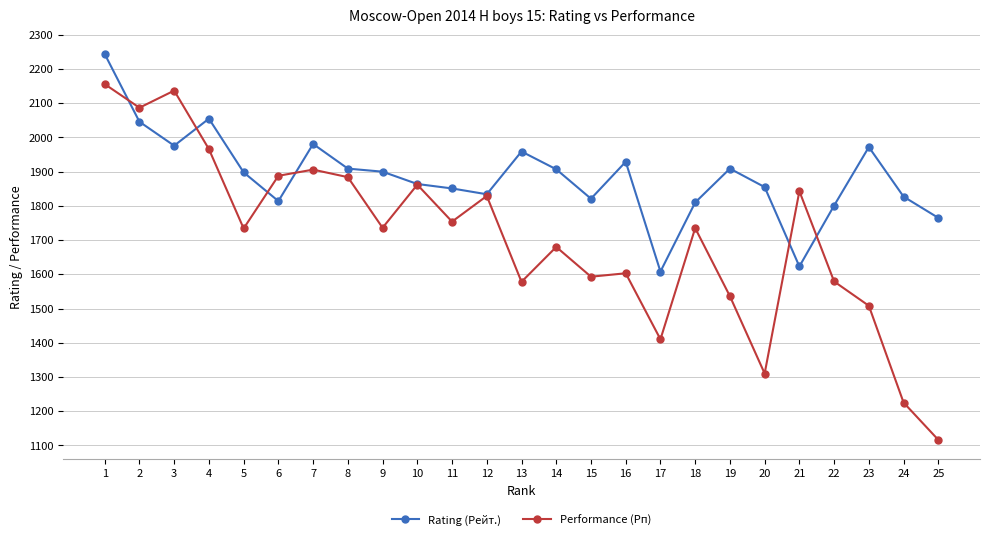

Which series has the largest range (max minus min)?

Performance (Рп)